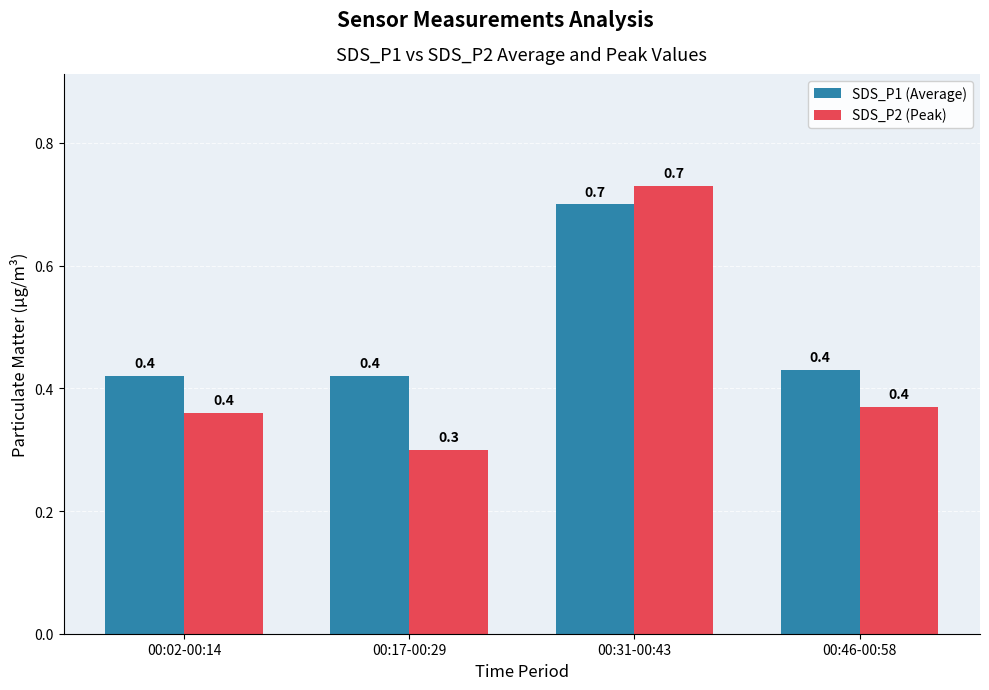

What is the maximum value shown in the chart?

0.7